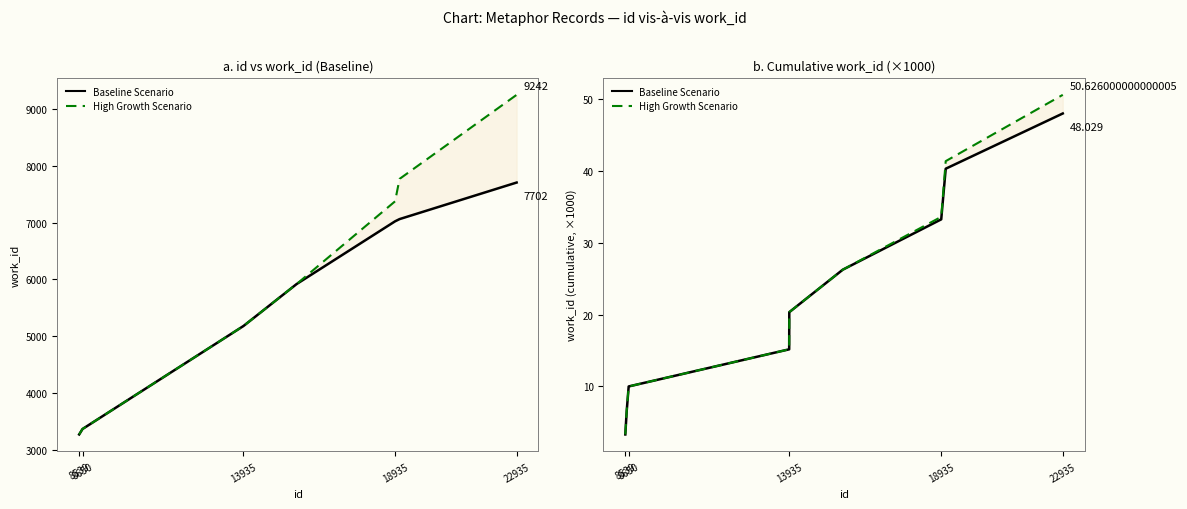

True or false: Baseline Scenario and High Growth Scenario cross at least once.

False